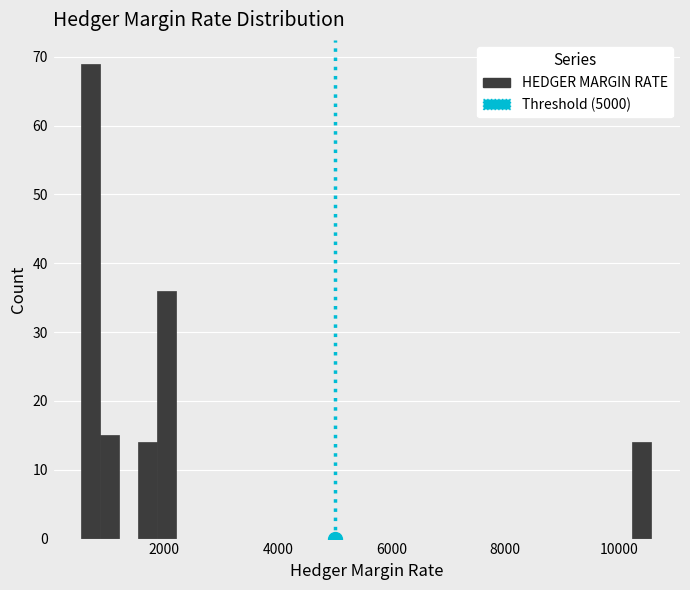

Read against the x-axis, roughly where is the centre of the tallest bar?

800